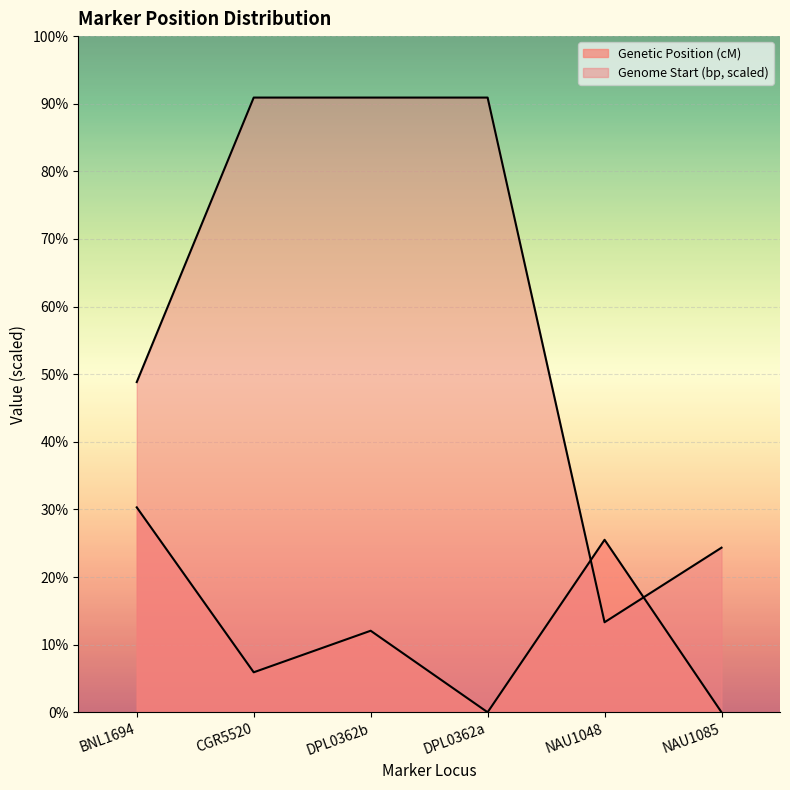

How many data points in Genetic Position (cM) are less than 20?

3